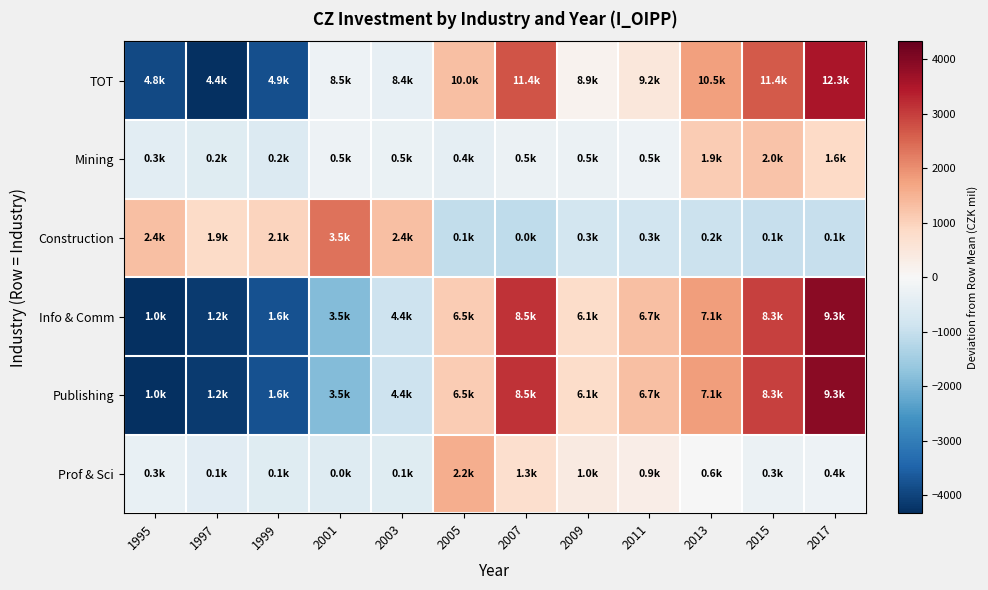

Reading left to right, what are all the values shown in this chart?

TOT: 1995=-3912.9	1997=-4327.9	1999=-3807.9	2001=-236.9	2003=-356.9	2005=1314.1	2007=2714.1	2009=159.1	2011=475.1	2013=1775.1	2015=2659.1	2017=3546.1
Mining: 1995=-469.8	1997=-531.8	1999=-581.8	2001=-208.8	2003=-285.8	2005=-396.8	2007=-257.8	2009=-251.8	2011=-203.8	2013=1108.2	2015=1224.2	2017=856.2
Construction: 1995=1313.2	1997=816.2	1999=961.2	2001=2349.2	2003=1290.2	2005=-1052.8	2007=-1110.8	2009=-805.8	2011=-824.8	2013=-926.8	2015=-1010.8	2017=-997.8
Info & Comm: 1995=-4332.8	1997=-4155.8	1999=-3769.8	2001=-1884.8	2003=-912.8	2005=1109.2	2007=3147.2	2009=796.2	2011=1319.2	2013=1805.2	2015=2955.2	2017=3923.2
Publishing: 1995=-4332.7	1997=-4155.7	1999=-3770.7	2001=-1884.7	2003=-912.7	2005=1109.3	2007=3147.3	2009=796.3	2011=1319.3	2013=1805.3	2015=2955.3	2017=3923.3
Prof & Sci: 1995=-309.6	1997=-480.6	1999=-536.6	2001=-569.6	2003=-537.6	2005=1561.4	2007=723.4	2009=381.4	2011=278.4	2013=-20.6	2015=-265.6	2017=-224.6